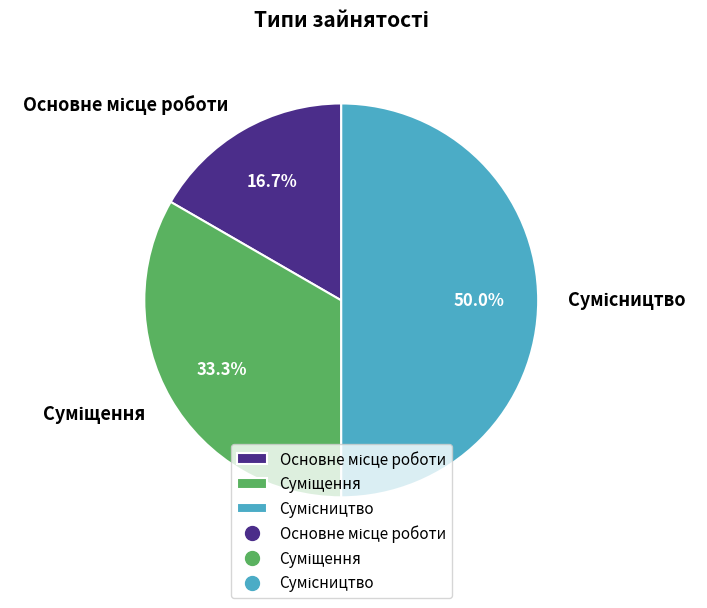

To the nearest percent, what is the difference between the largest and smallest slice percentages?

33%